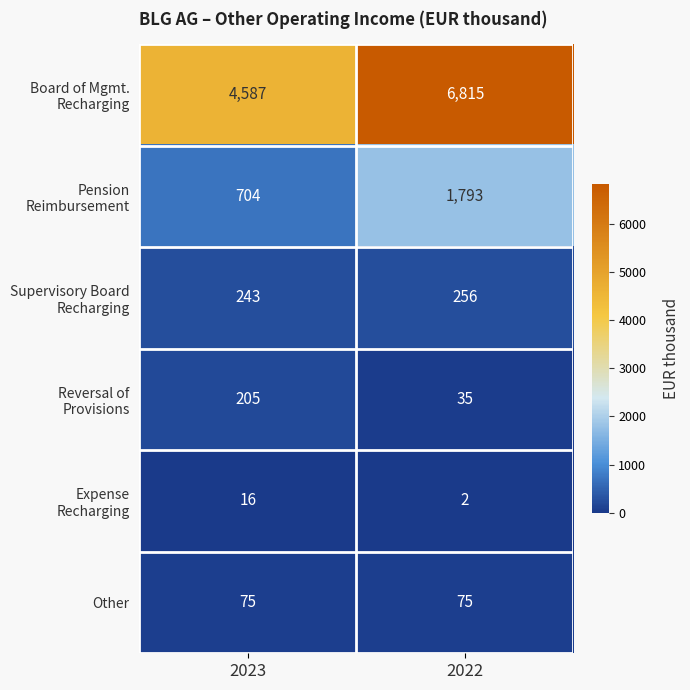

What is the spread (max minus min) of values at 2023?

4571